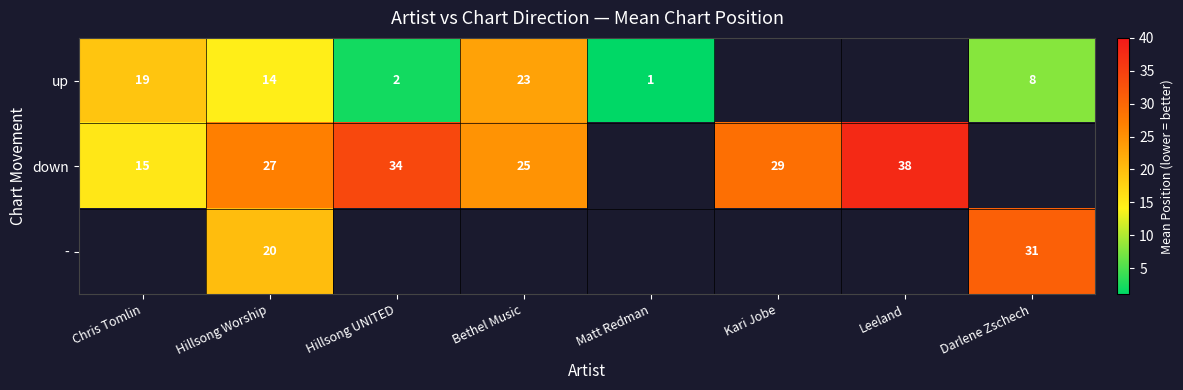

The value of down at Chris Tomlin is 15. True or false?

True